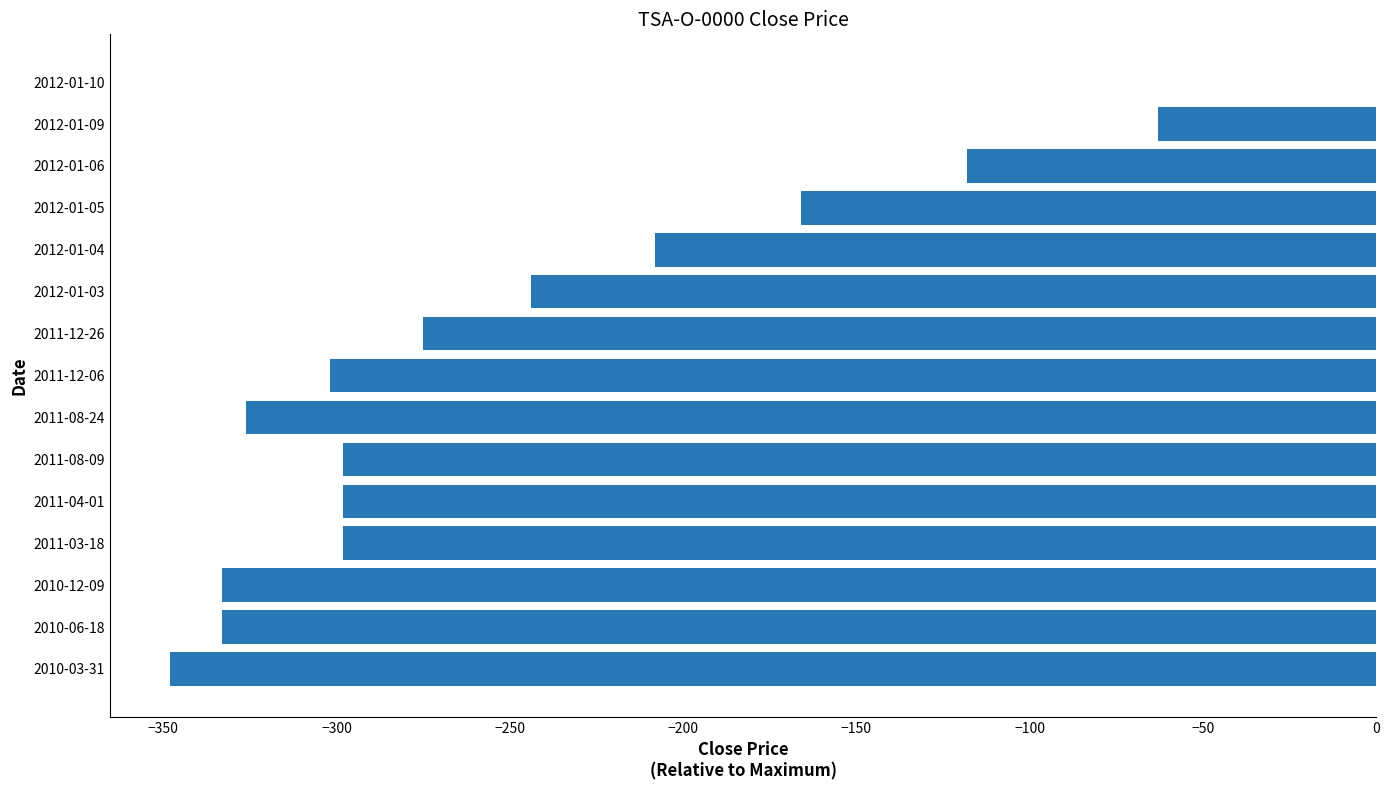

The value at 2012-01-03 is -348. True or false?

False